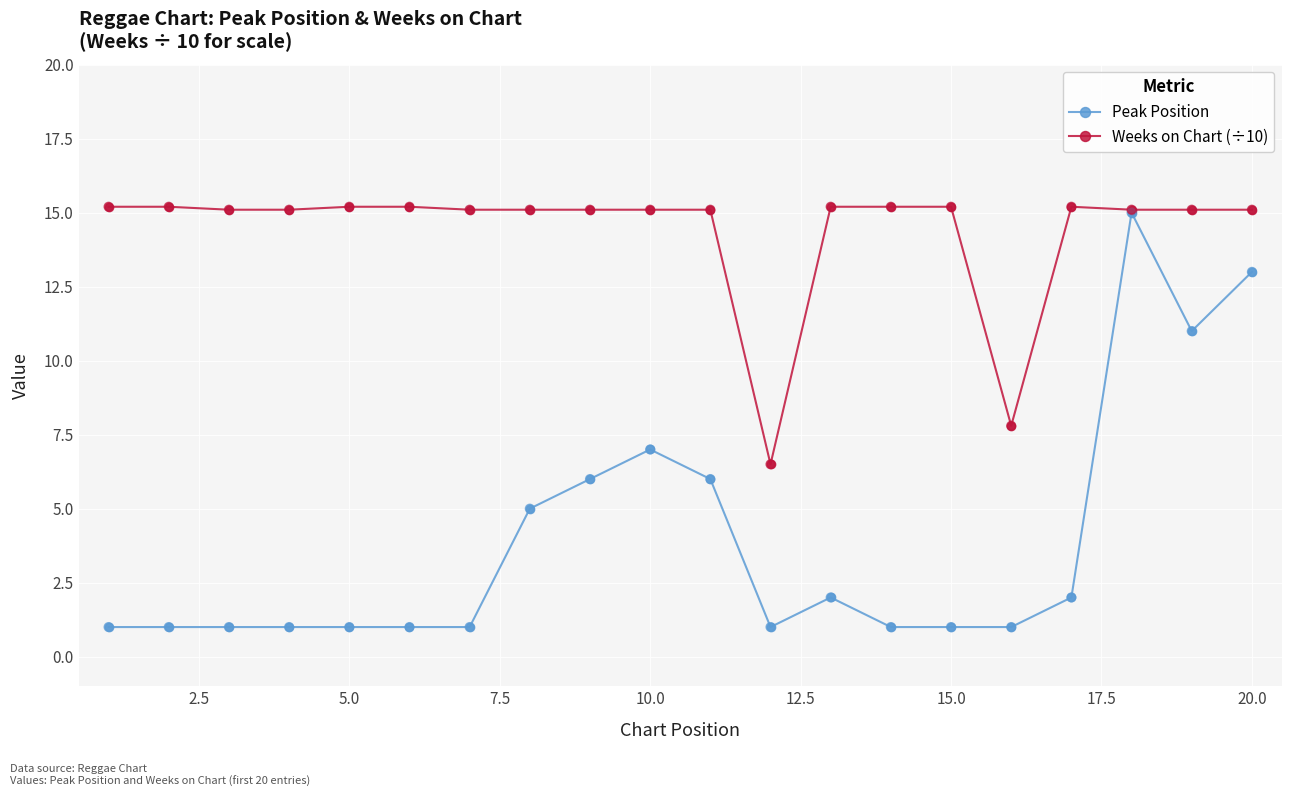

What are all the series names shown in the legend?

Peak Position, Weeks on Chart (÷10)